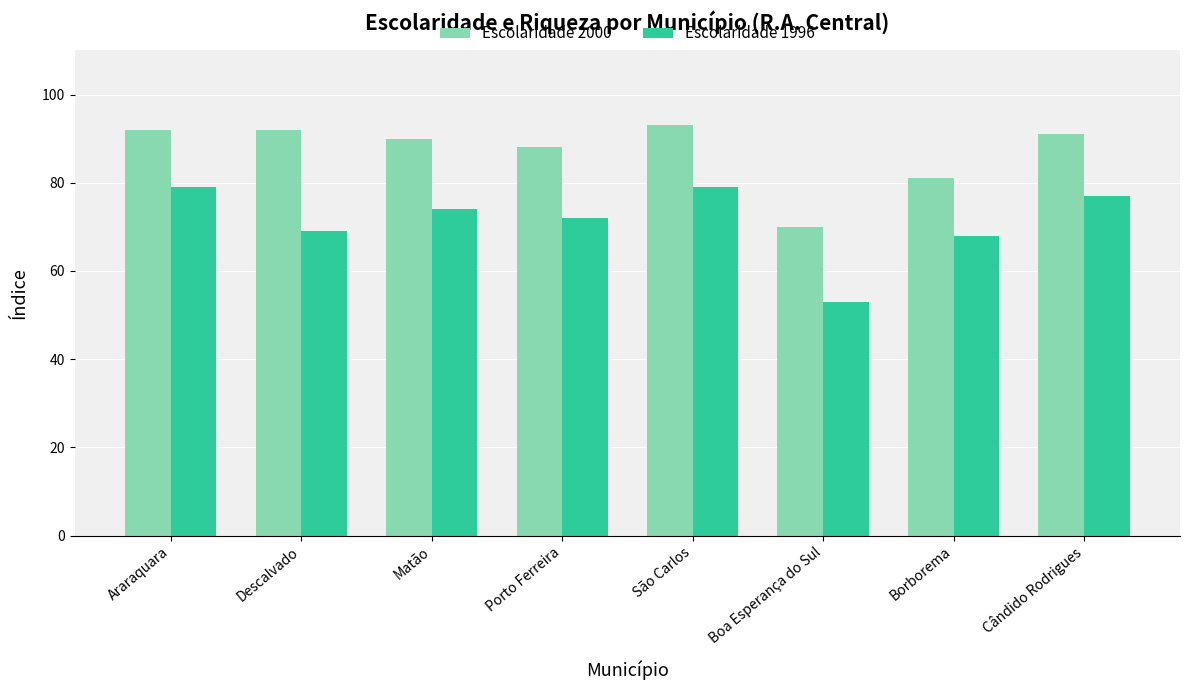

What is the difference between the Escolaridade 1996 values at Cândido Rodrigues and Boa Esperança do Sul?

24